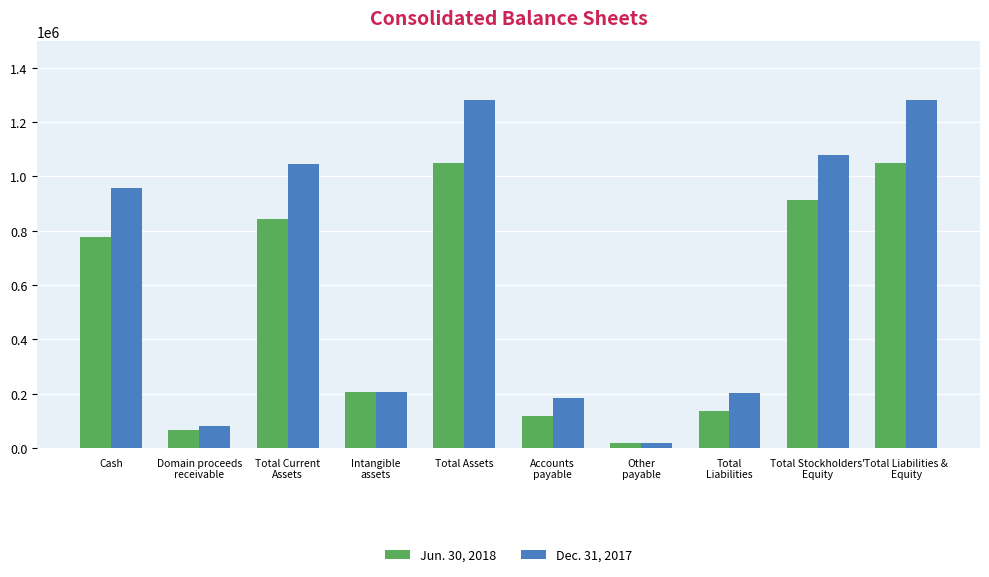

What is the difference between the Dec. 31, 2017 values at Accounts
payable and Total Current
Assets?

858934